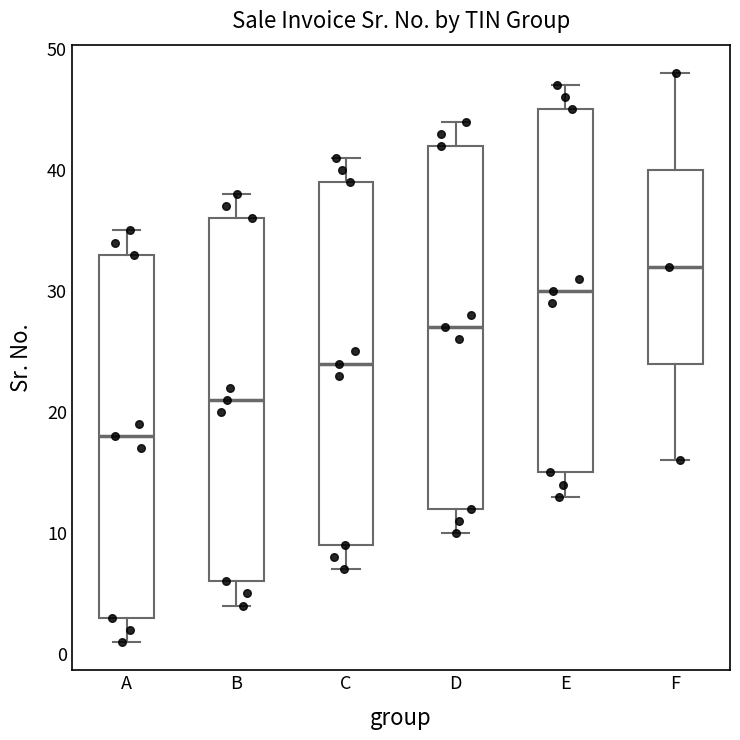

Reading left to right, read every box against the y-axis: the position of its median line, the range the box covers, and the ends of its whiskers. The values are not printed on the chart, so give them approximately, as read against the axis.

A: median 18, box 3 to 33, whiskers 1 to 35
B: median 21, box 6 to 36, whiskers 4 to 38
C: median 24, box 9 to 39, whiskers 7 to 41
D: median 27, box 12 to 42, whiskers 10 to 44
E: median 30, box 15 to 45, whiskers 13 to 47
F: median 32, box 24 to 40, whiskers 16 to 48